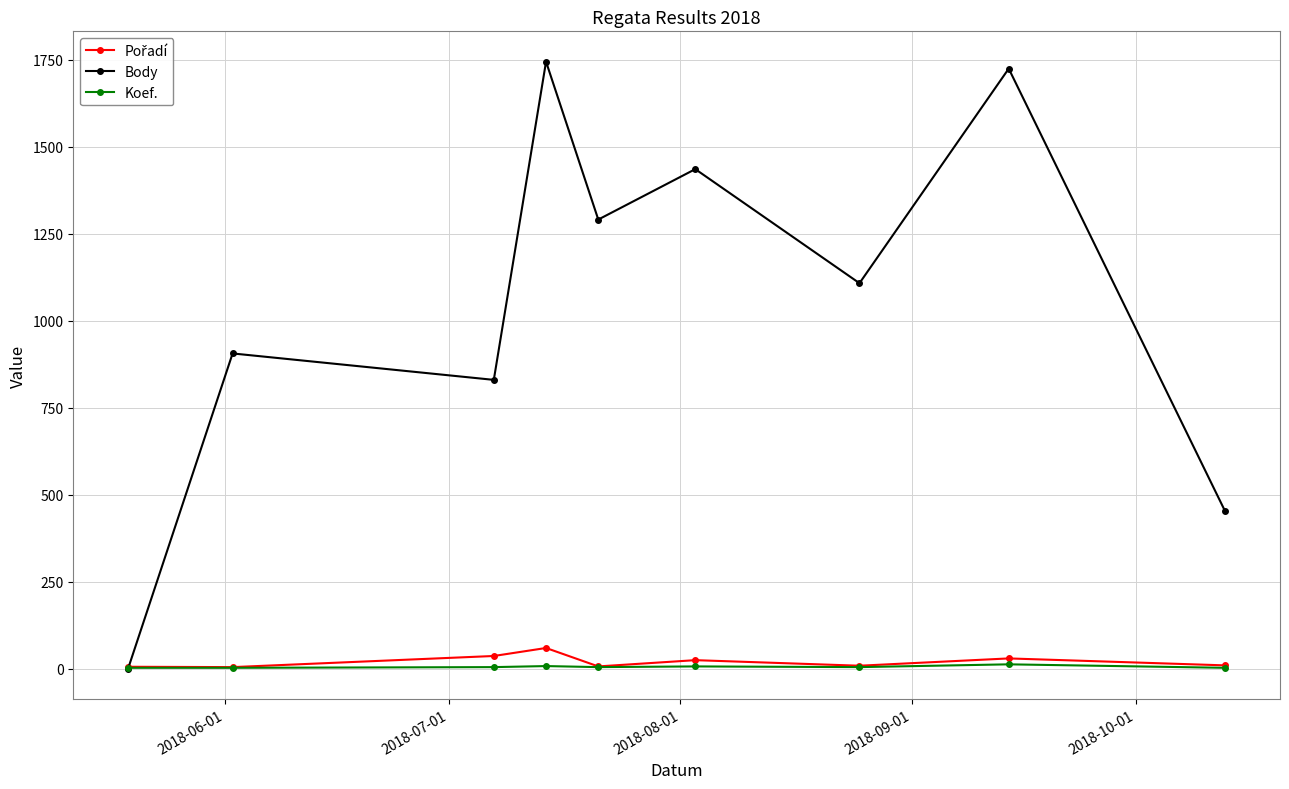

Does the chart have visible grid lines?

Yes